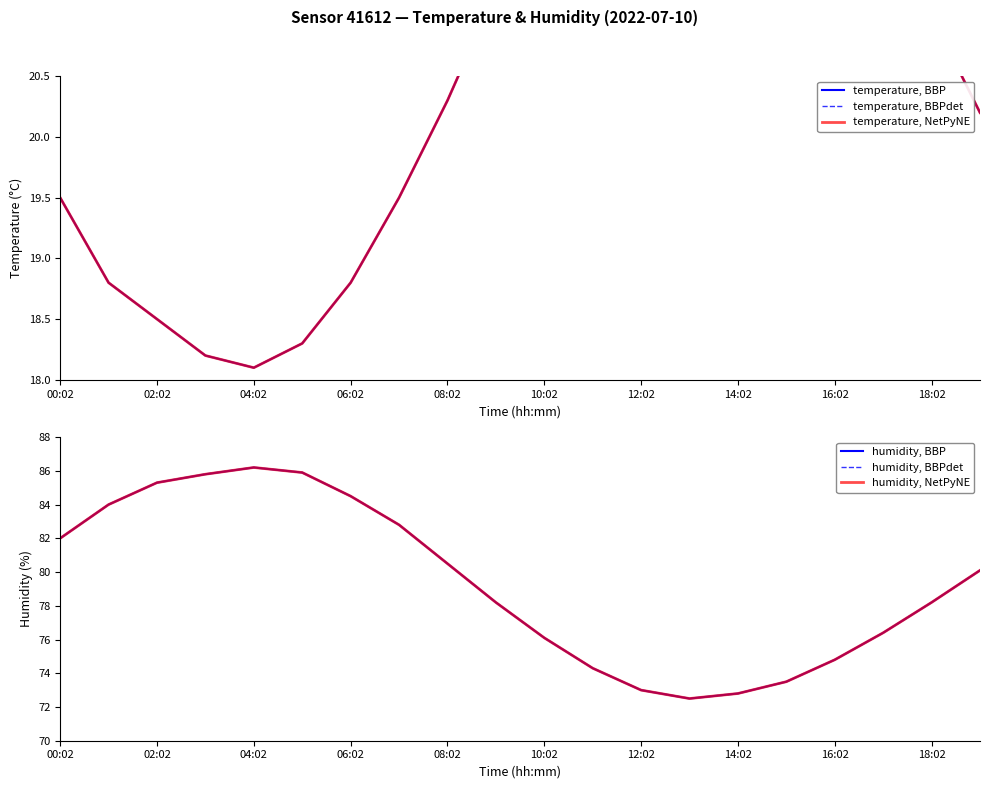

How many values in the humidity, BBPdet series exceed 80?

10